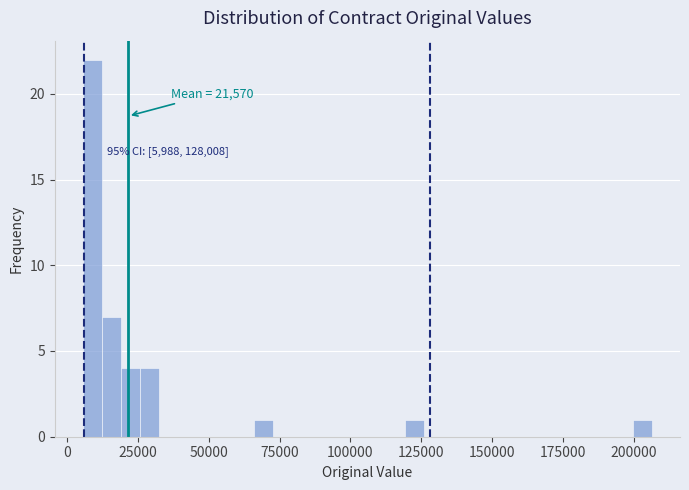

Read against the x-axis, roughly where is the centre of the tallest bar?

10000